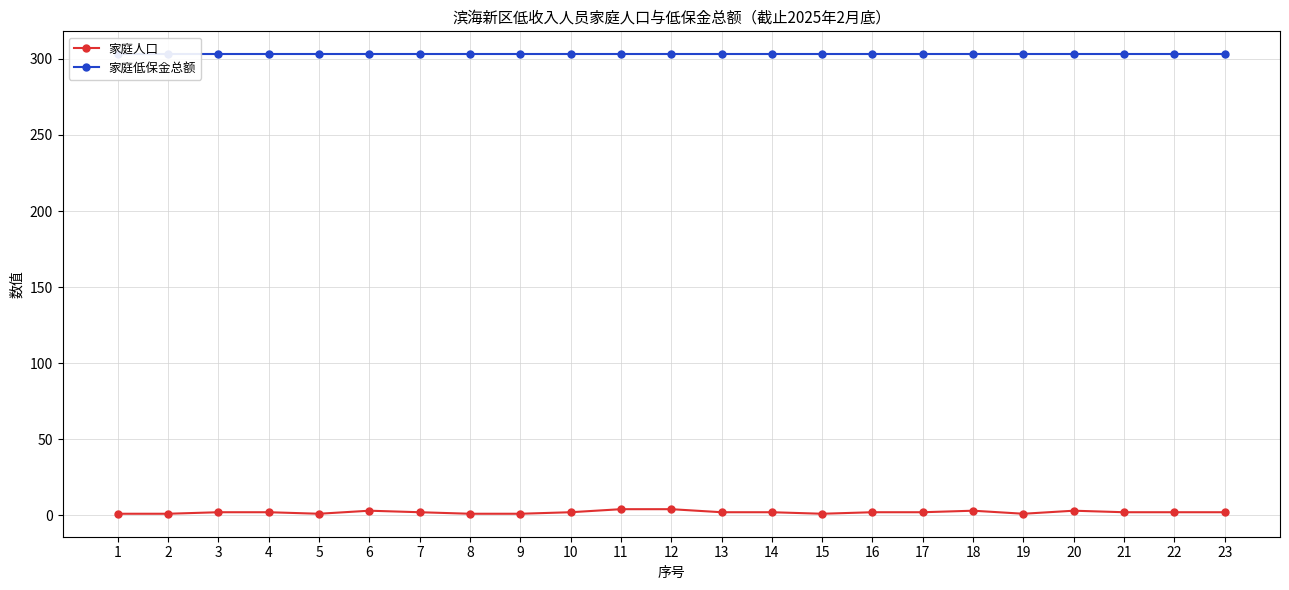

List the labels in order of 家庭人口 value, largest first.

11, 12, 6, 18, 20, 3, 4, 7, 10, 13, 14, 16, 17, 21, 22, 23, 1, 2, 5, 8, 9, 15, 19